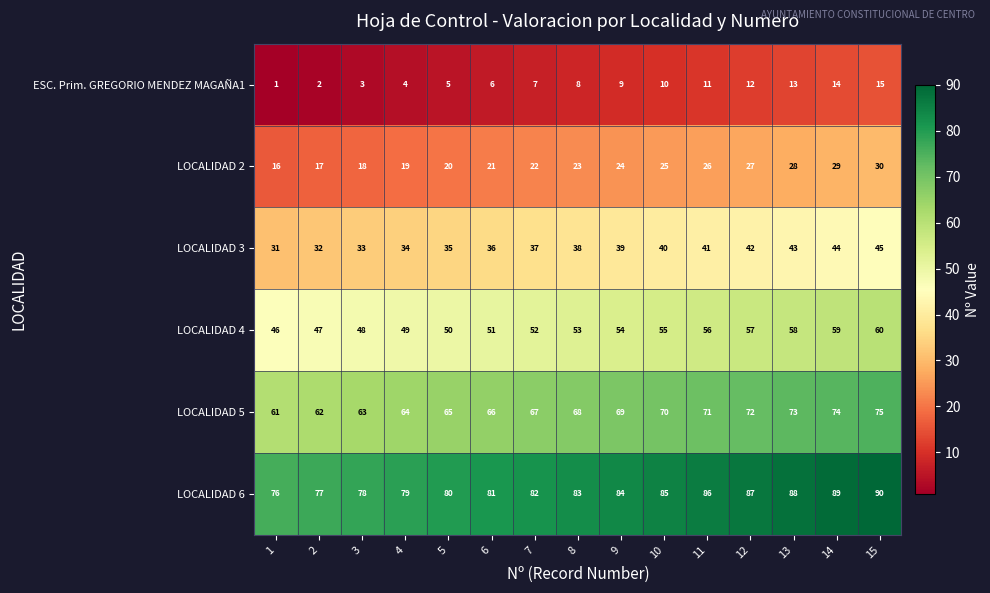

What is the spread (max minus min) of values at 14?

75